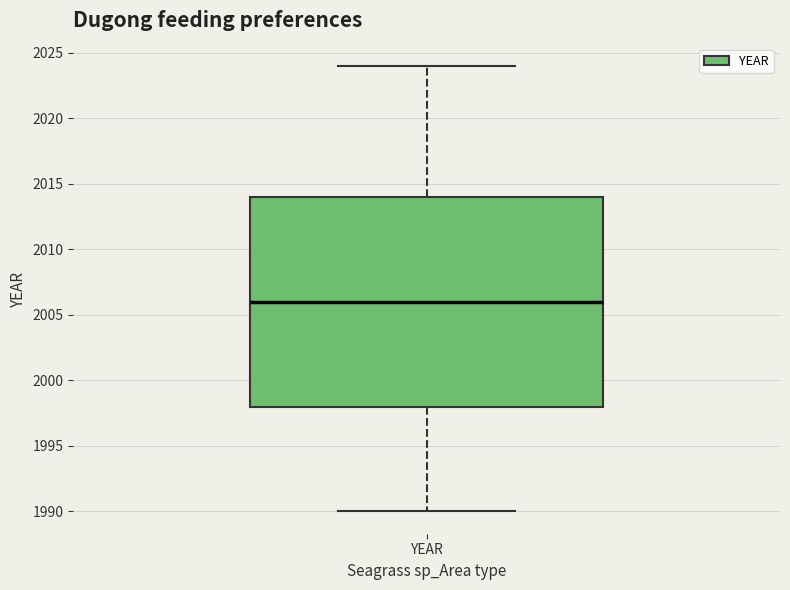

Read this box plot against the y-axis: the position of the median line, the range covered by the box, and the ends of both whiskers. The values are not printed on the chart, so give them approximately, as read against the axis.

median 2006, box 1998 to 2014, whiskers 1990 to 2024